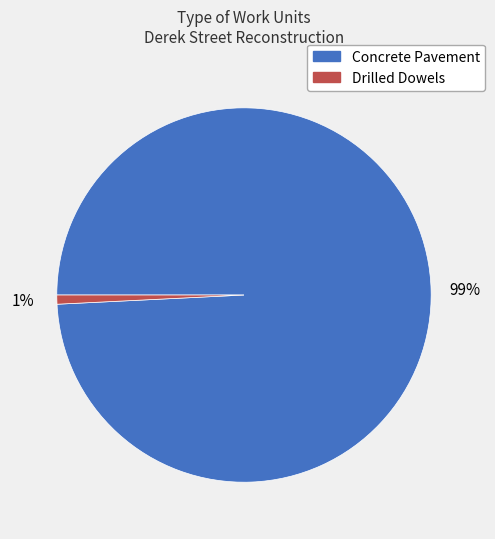

How many slices are in this pie chart?

2